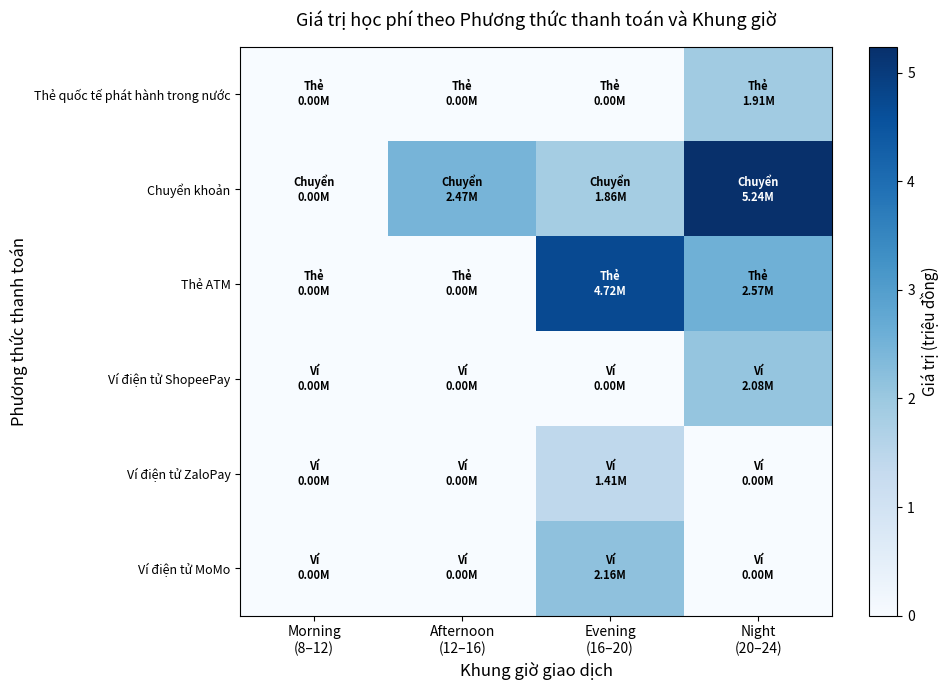

At which category does the chart reach its peak across all series?

Night
(20–24)